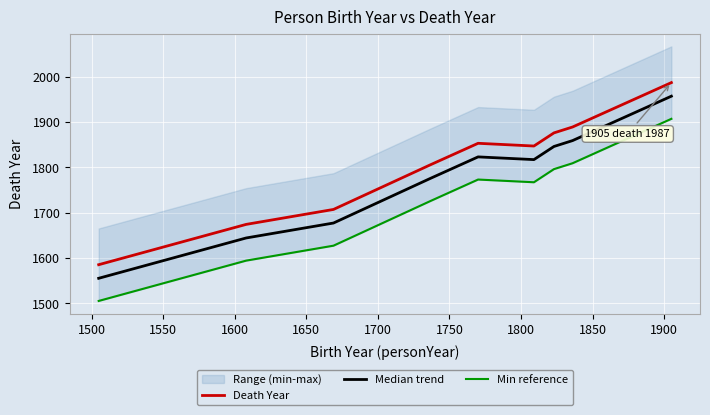

How many interior local peaks does the Death Year series have?

1